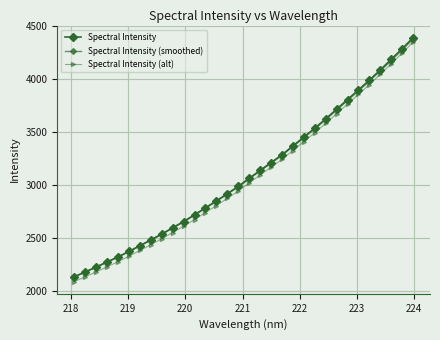

Which series has the largest total across all categories?

Spectral Intensity